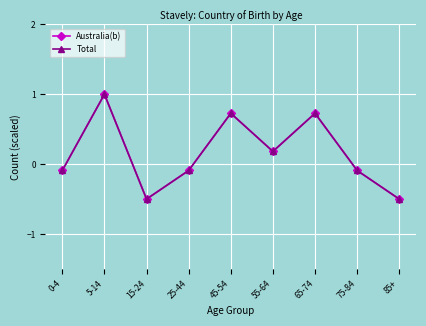

Rank the series at 65-74 from highest to lowest value.

Australia(b), Total